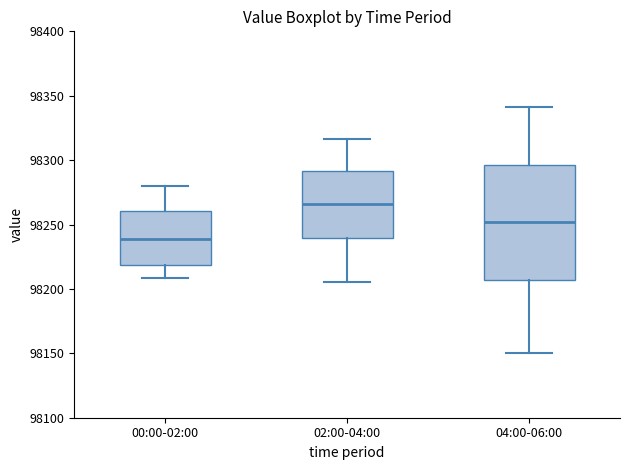

Comparing the boxes themselves (not the whiskers), which one is the tallest?

04:00-06:00